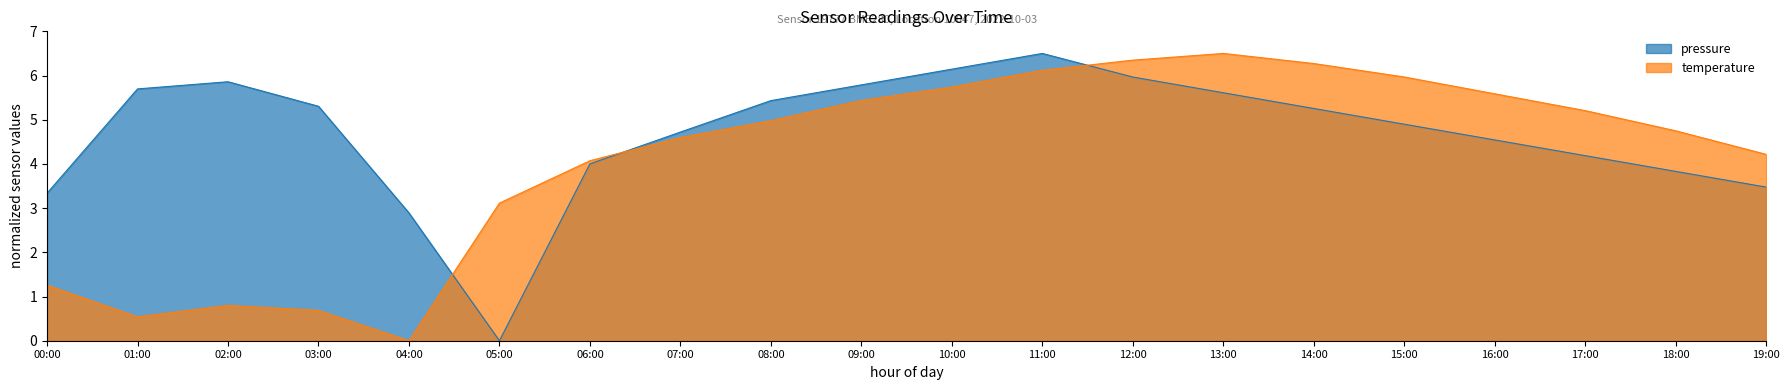

What is the maximum value shown in the chart?

6.5